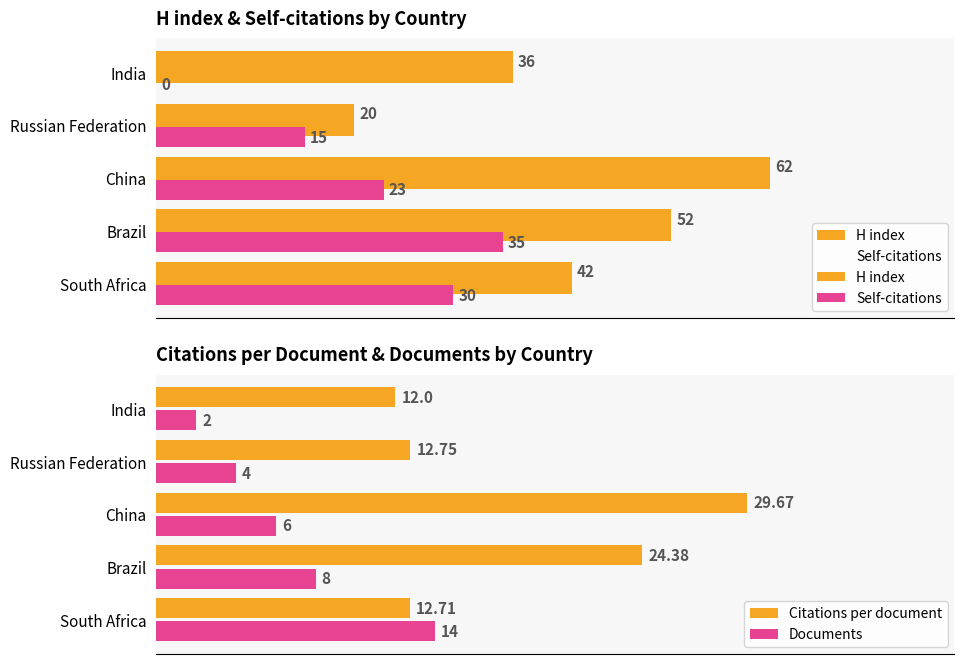

What is the highest value of the Self-citations series?

35